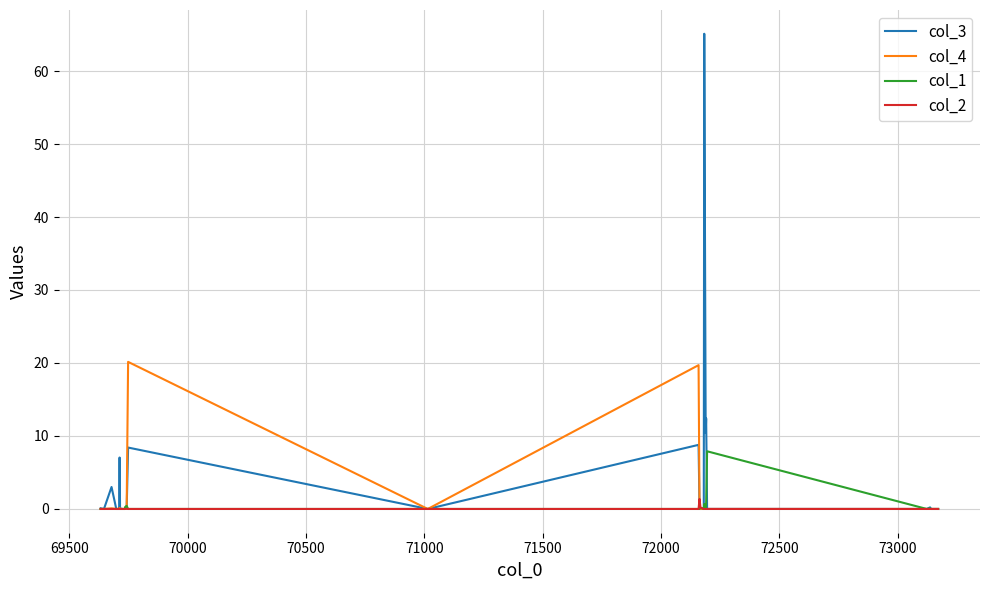

What is the maximum value for col_4?

20.2